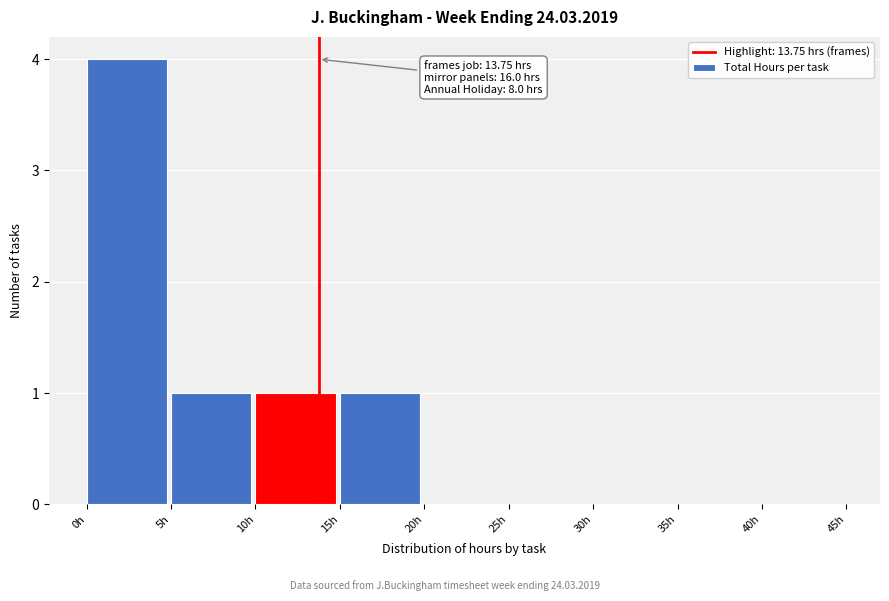

Which range on the x-axis has the tallest bar?

0 to 5